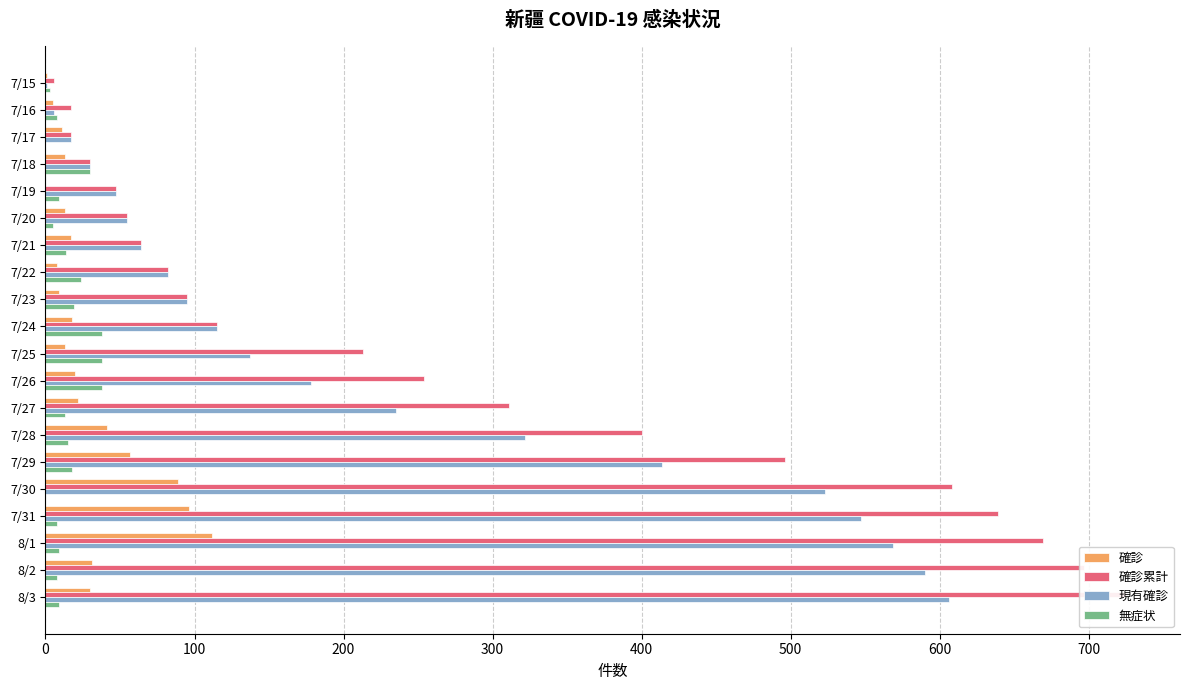

Read the 確診累計 value at 7/29, to the nearest 50.

500